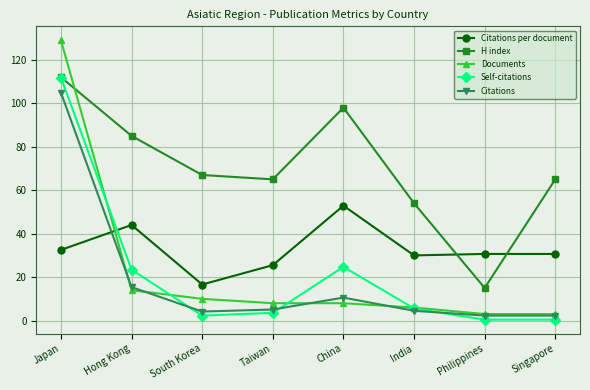

What is the sum of all H index values?

561.0